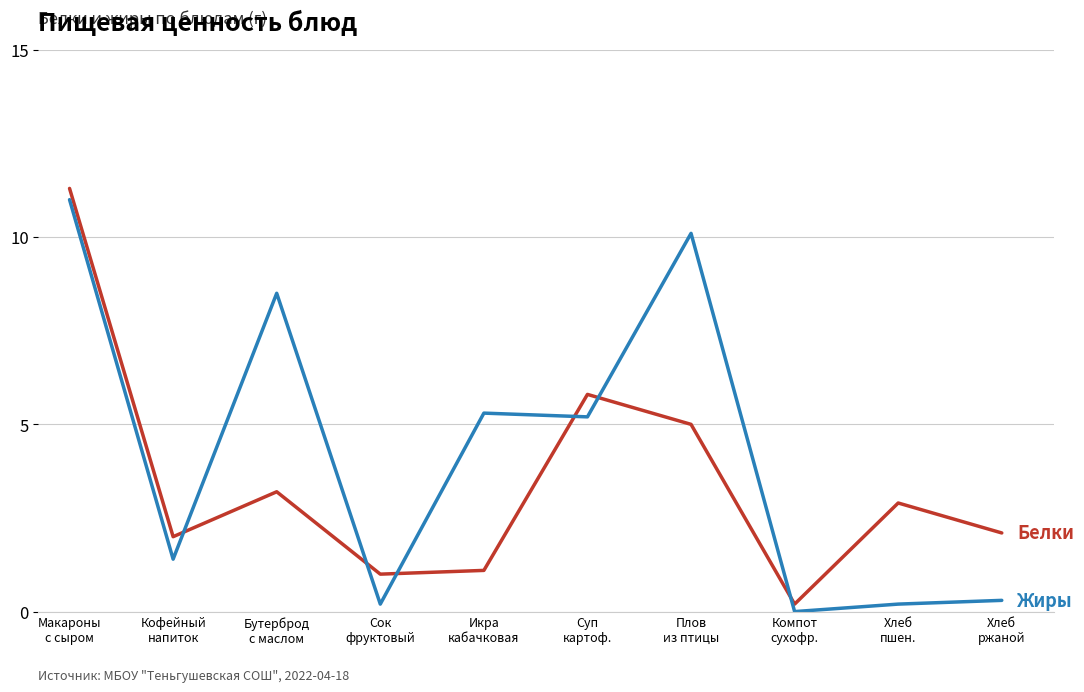

What is the greatest value displayed?

11.3